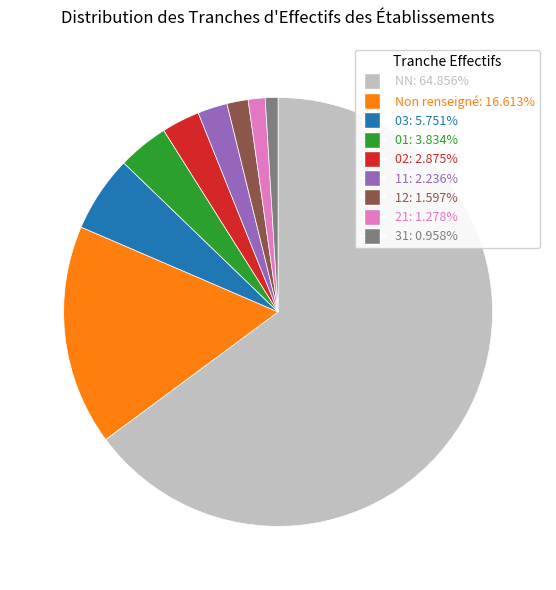

Is there any slice that represents more than half of the pie?

Yes